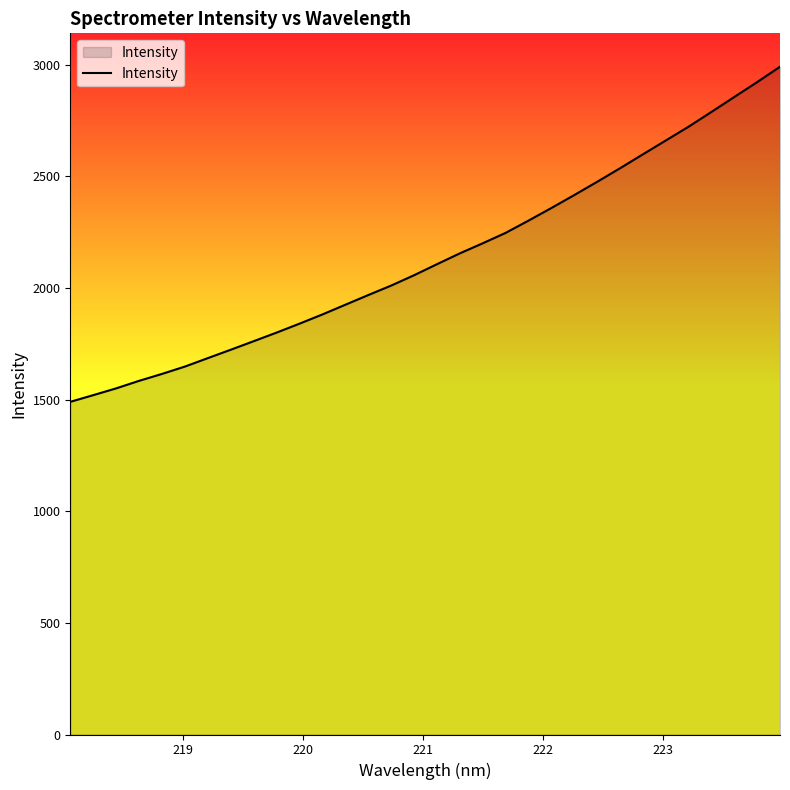

What is the smallest value displayed?

1489.7